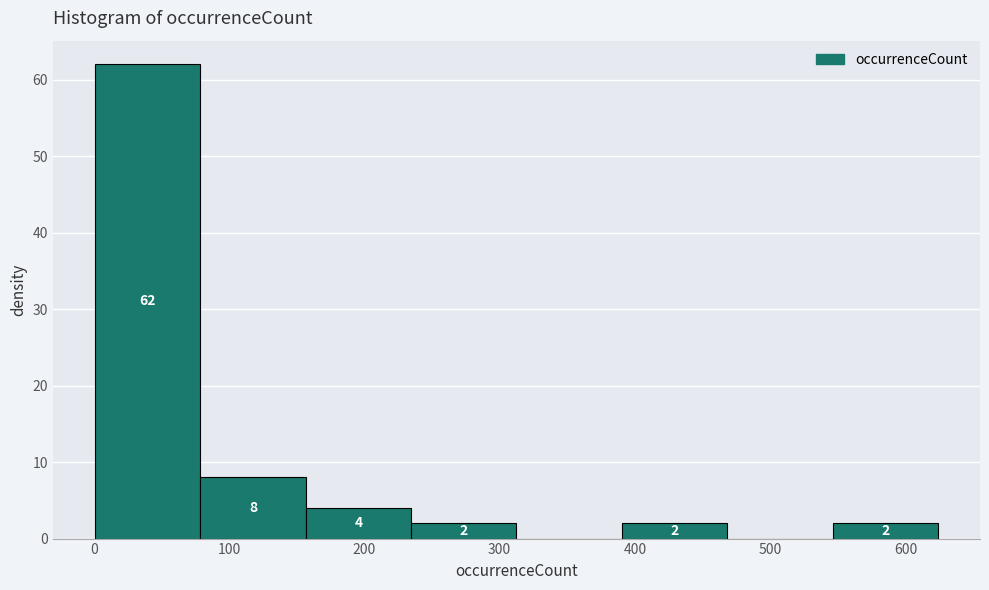

Over which range of the x-axis is the bar tallest?

0 to 80